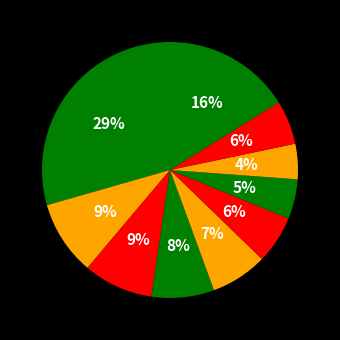

How many segments does this pie chart have?

10